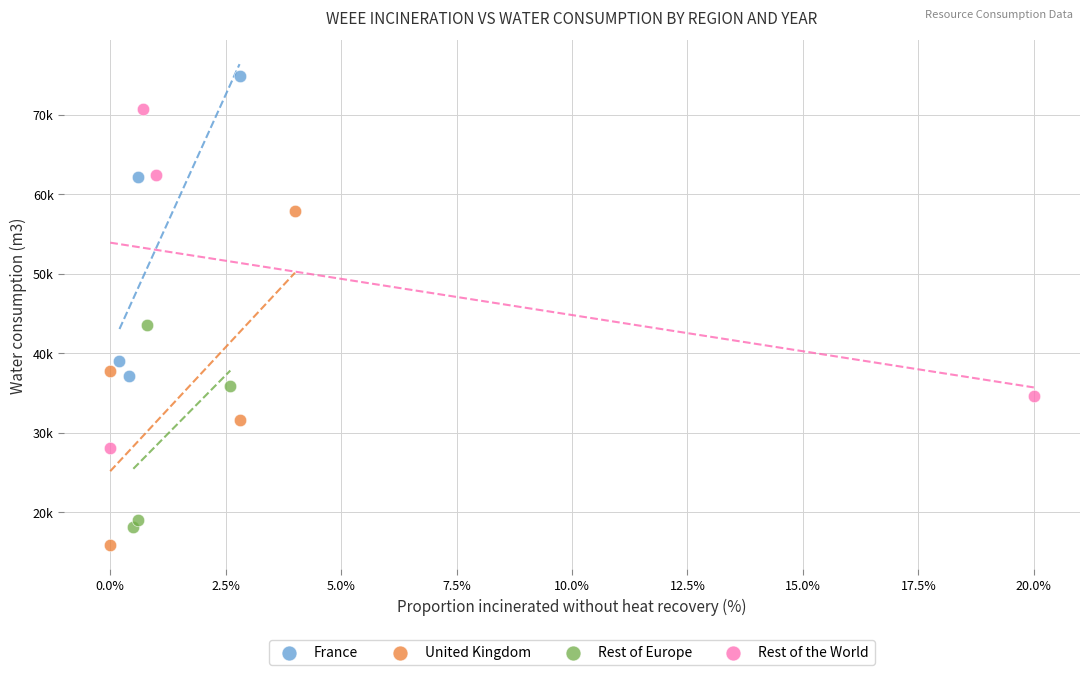

Which series has the largest Y range (max minus min)?

Rest of the World